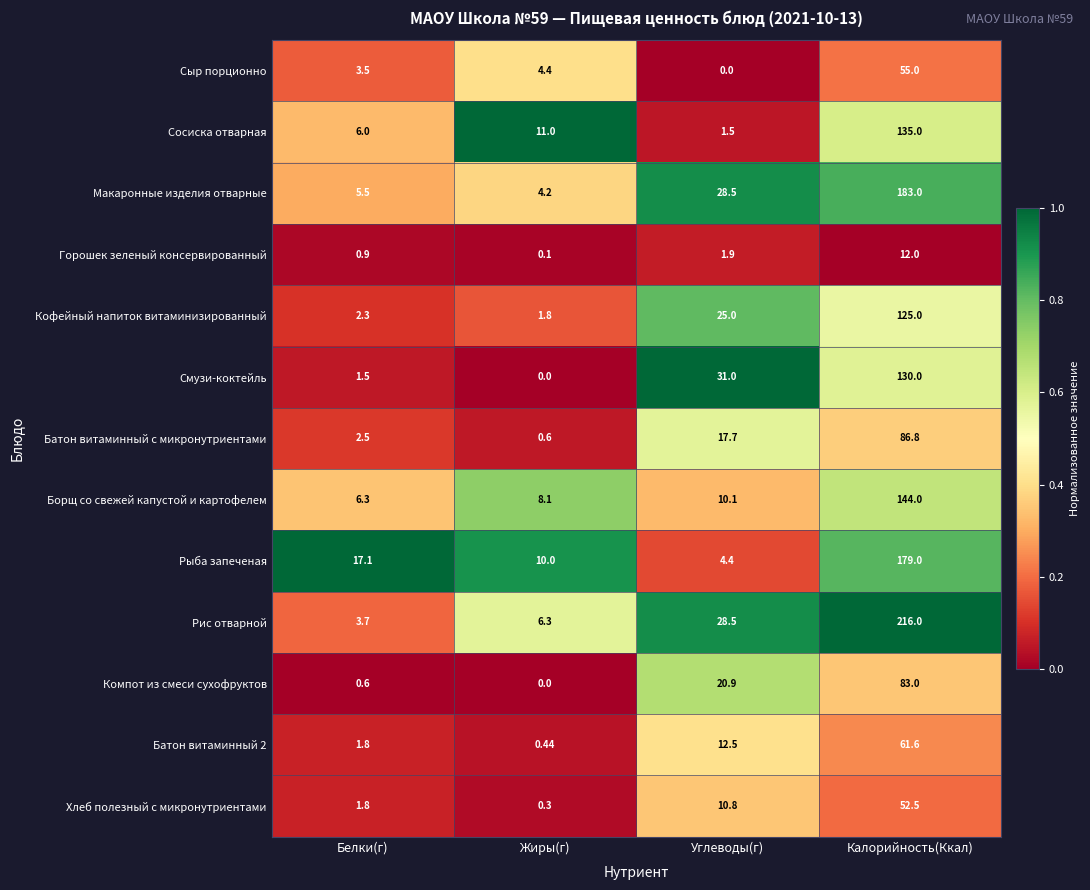

Between Жиры(г) and Углеводы(г), which series saw the biggest shift?

Смузи-коктейль